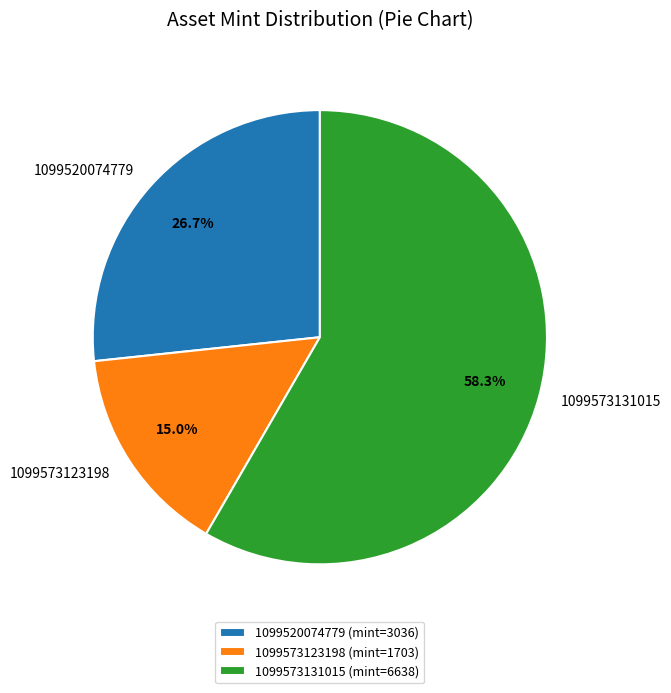

Between 1099573131015 and 1099520074779, which is larger?

1099573131015